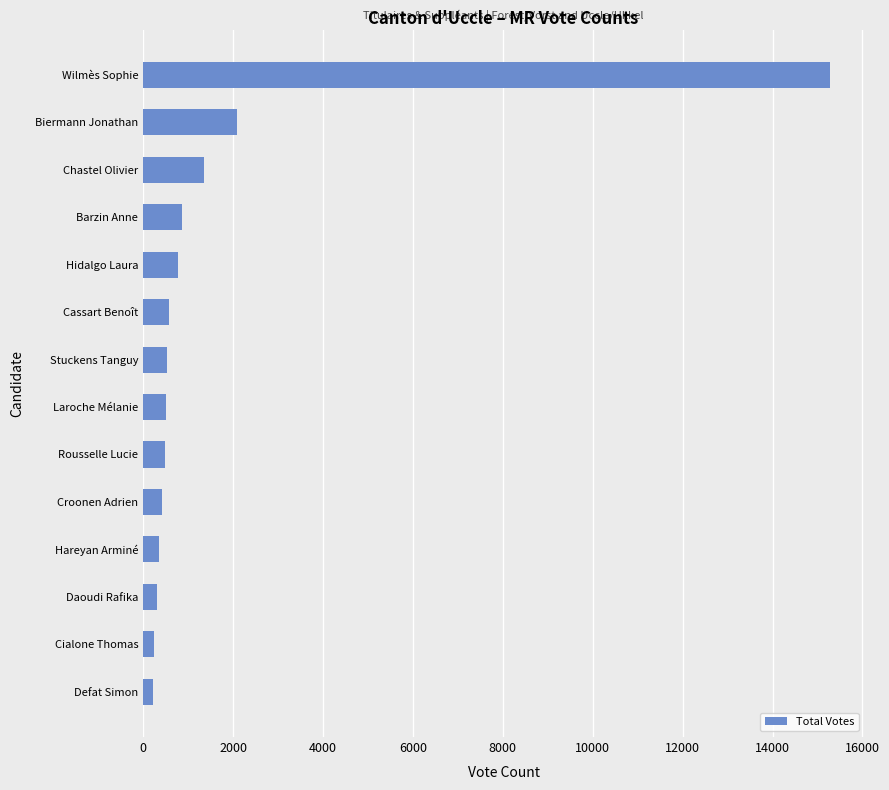

What is the average value?

1715